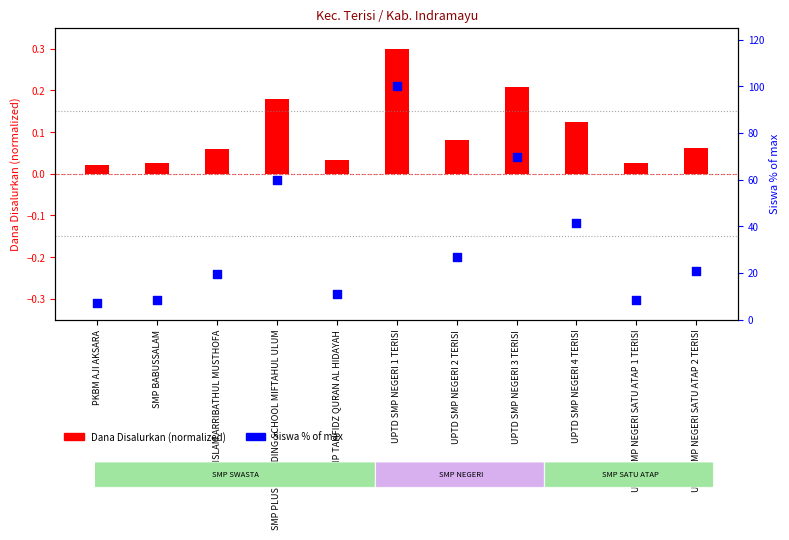

Which series reaches the minimum Y coordinate?

Dana Disalurkan (normalized)